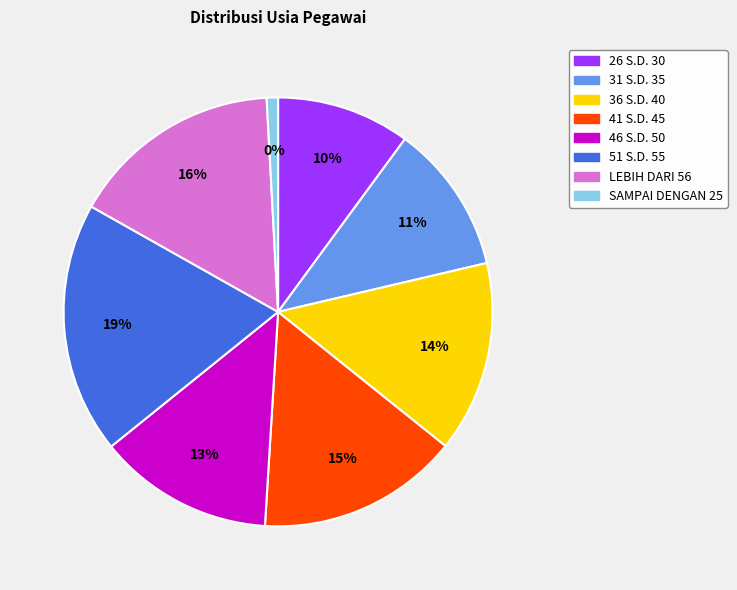

How many segments does this pie chart have?

8